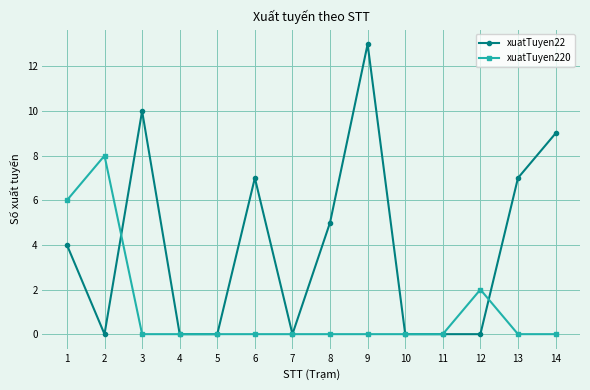

The value of xuatTuyen22 at 14 is 15. True or false?

False